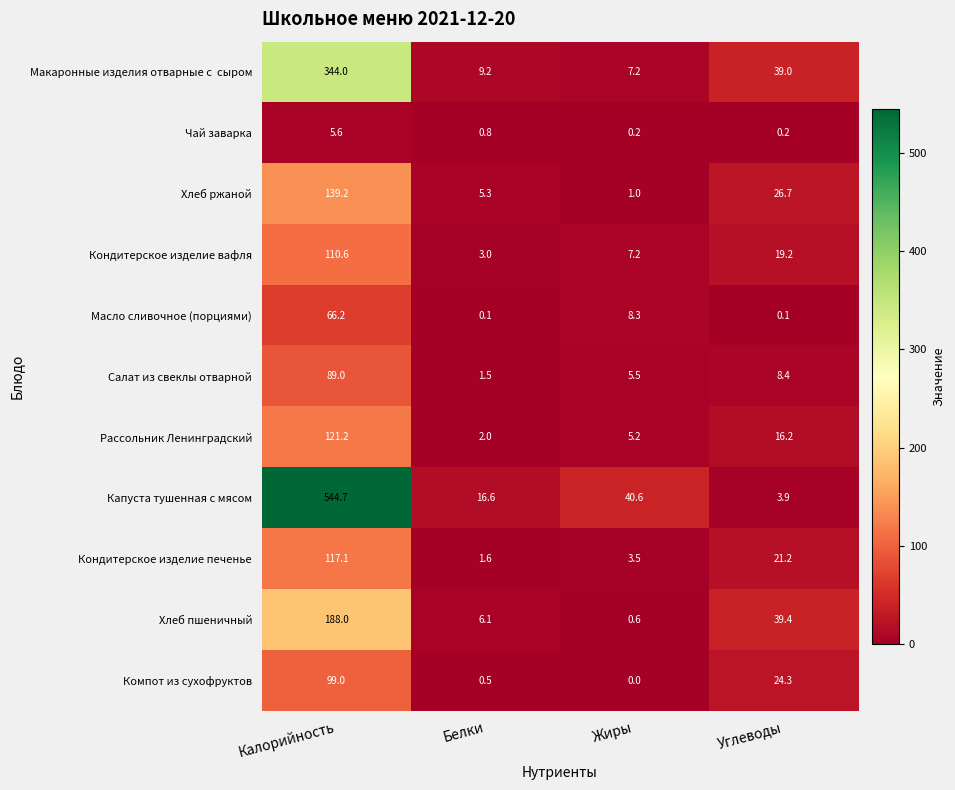

Where does the Хлеб пшеничный series first go above 39?

Калорийность